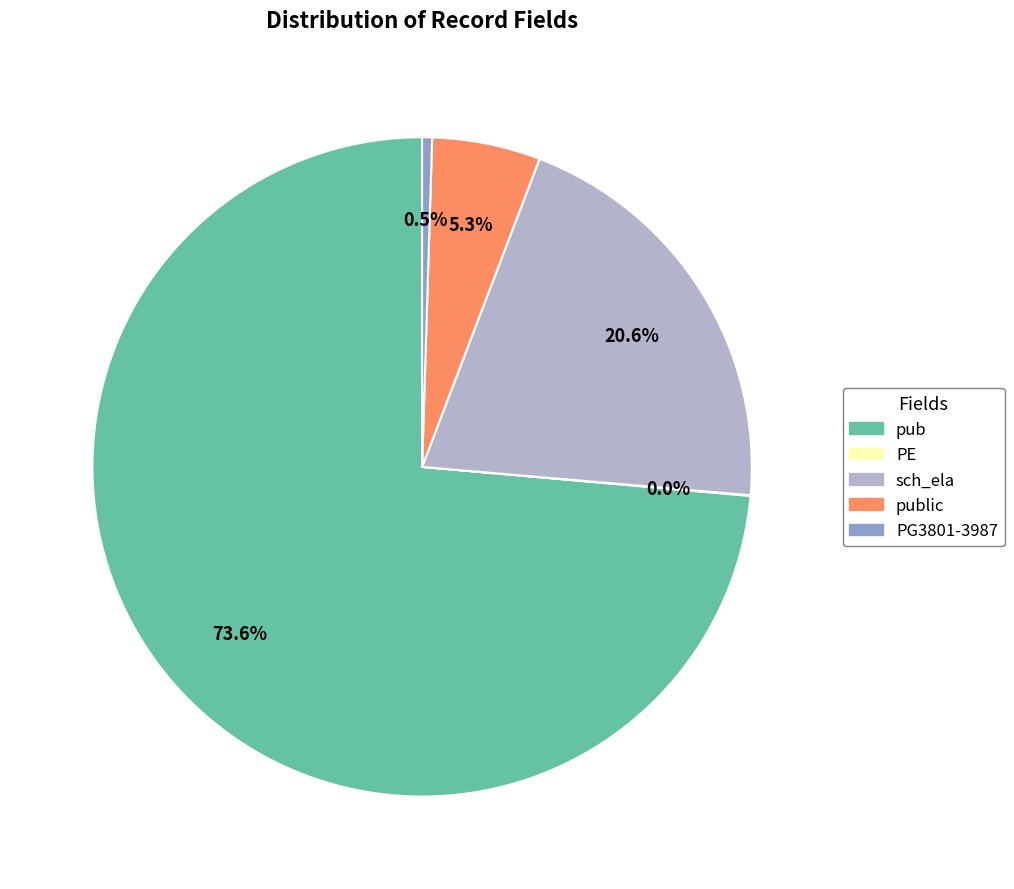

What is the ratio of the value at pub to the value at PG3801-3987?

150.6